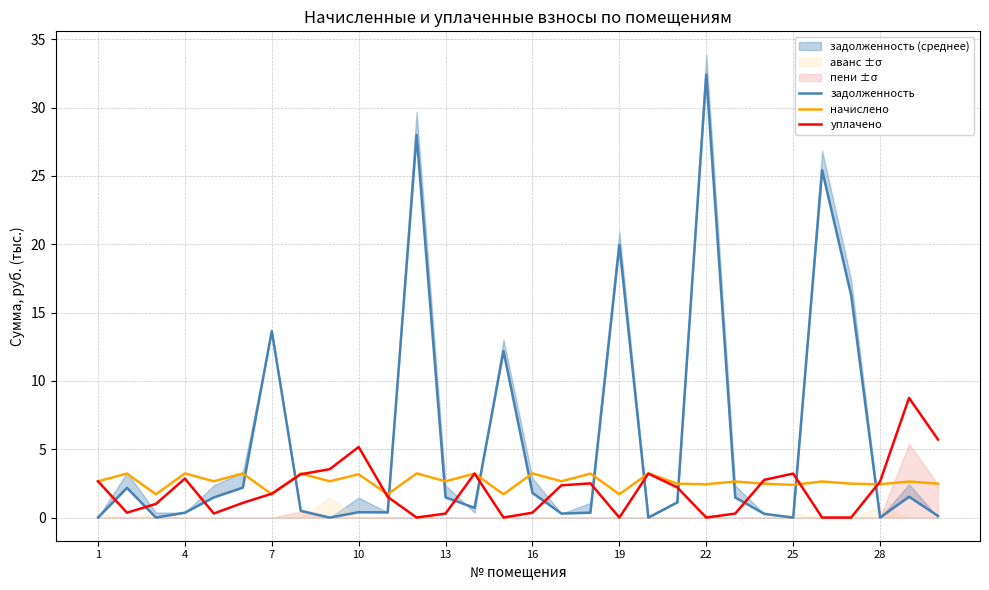

True or false: уплачено and начислено cross at least once.

True